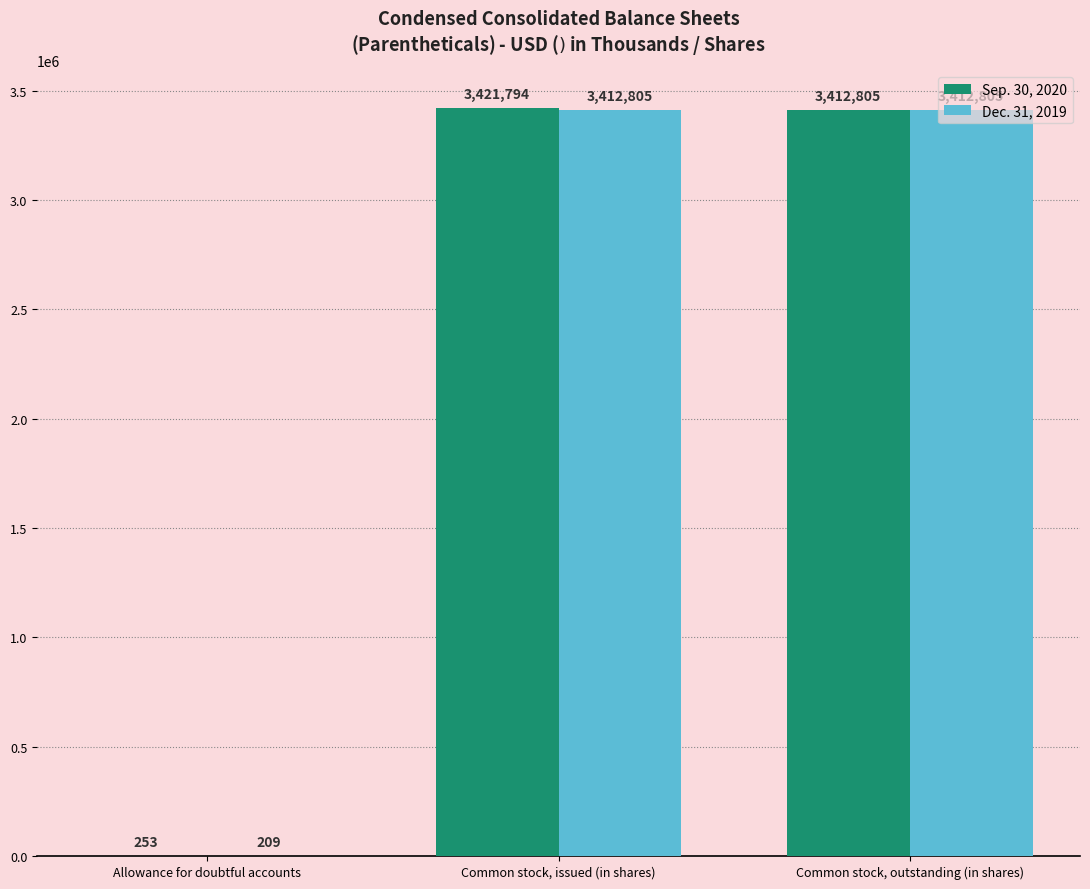

Which series changed the most between Allowance for doubtful accounts and Common stock, outstanding (in shares)?

Dec. 31, 2019